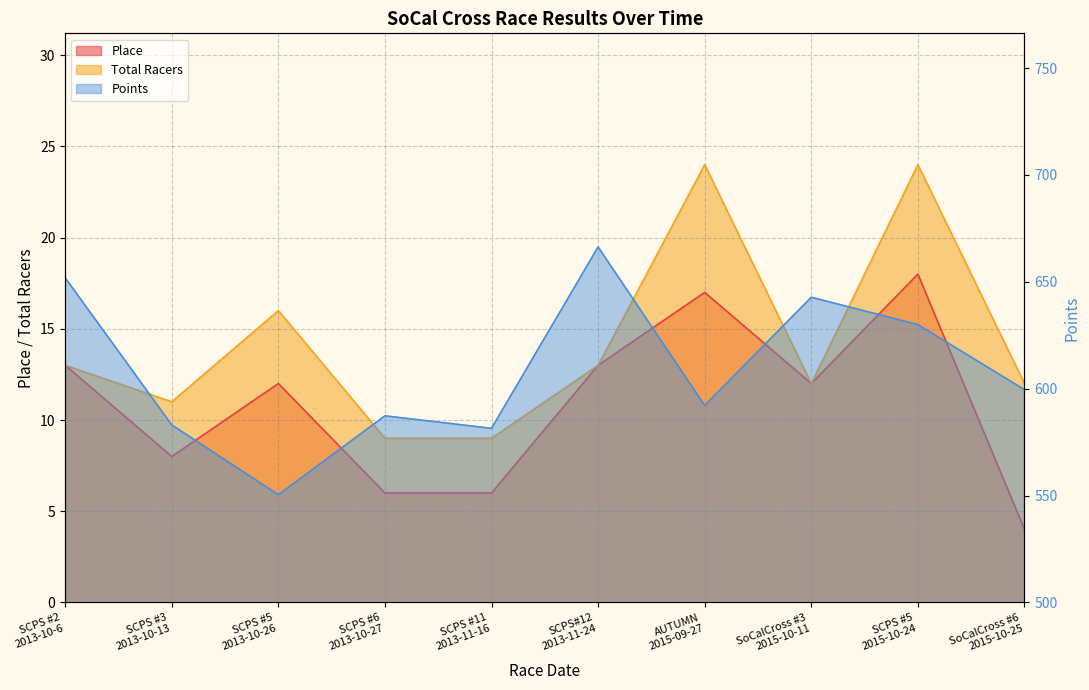

True or false: Place and Total Racers cross at least once.

False